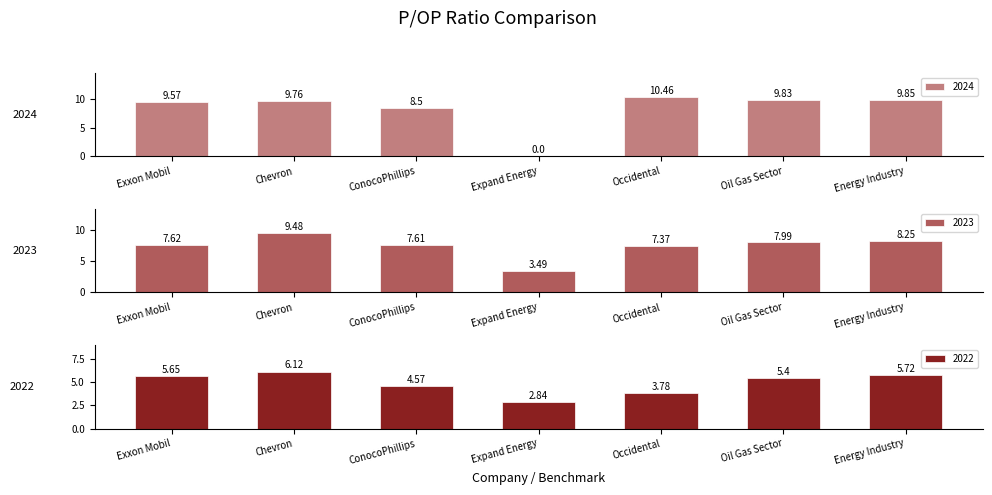

What is the label of the 2nd bar from the right?

Oil Gas Sector